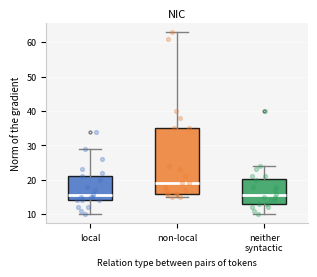

Reading left to right, transcribe this box plot: for each box, give where its median line is, the range the box spans, and where its two whiskers end, as read against the y-axis. The values are not printed on the chart, so give them approximately, as read against the axis.

local: median 16, box 14 to 21, whiskers 10 to 29
non-local: median 19, box 16 to 35, whiskers 15 to 63
neither syntactic: median 16, box 13 to 20, whiskers 10 to 24